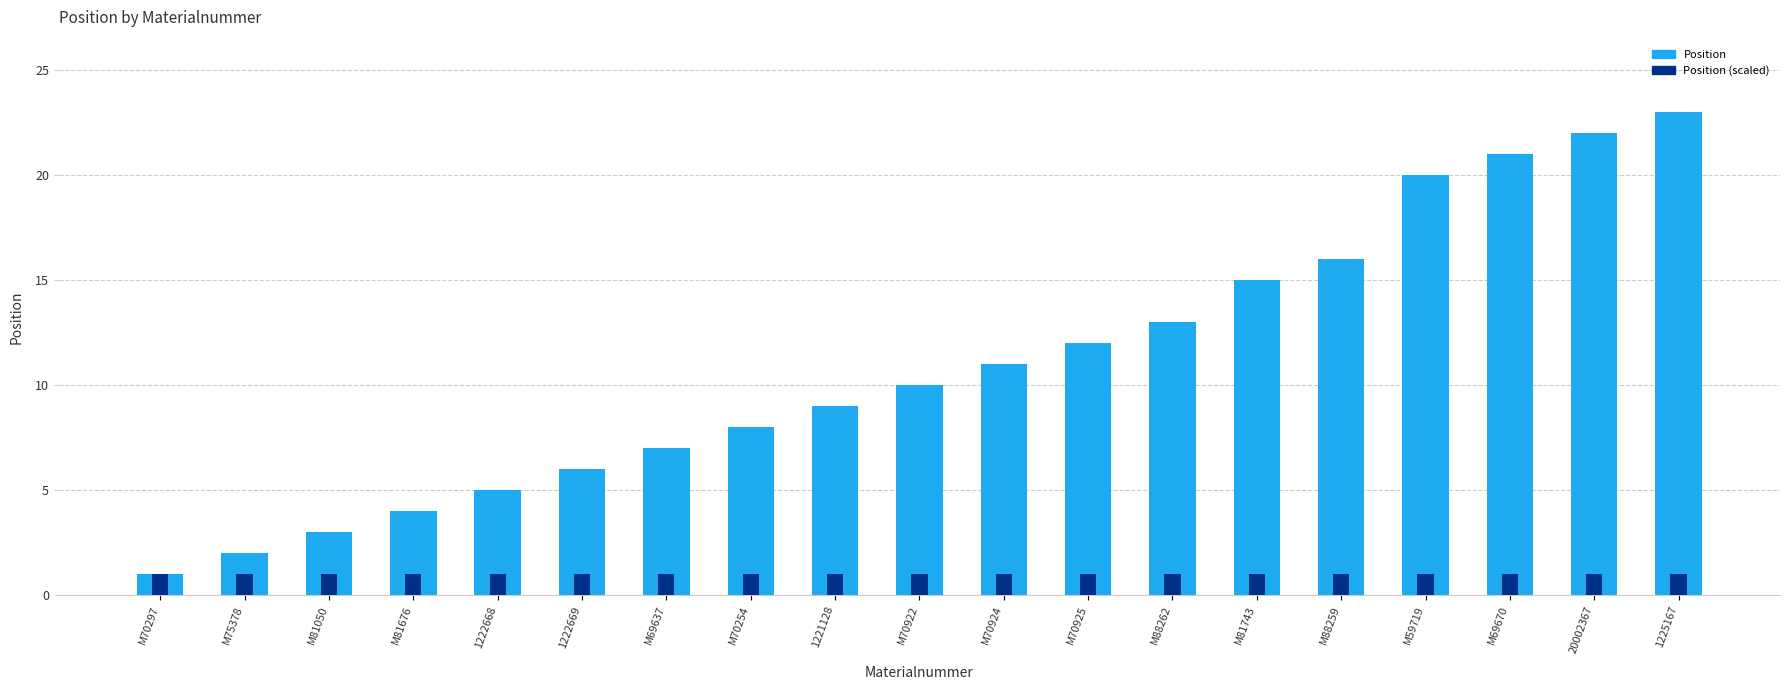

The Position series shows 8 at 1222668. True or false?

False